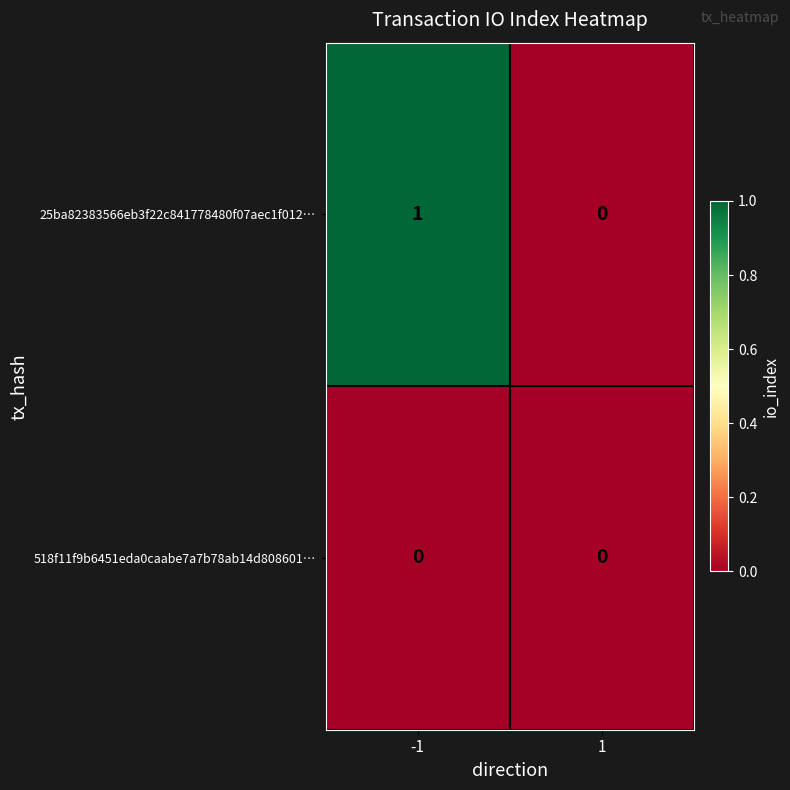

Which series has the largest total across all categories?

25ba82383566eb3f22c841778480f07aec1f012…